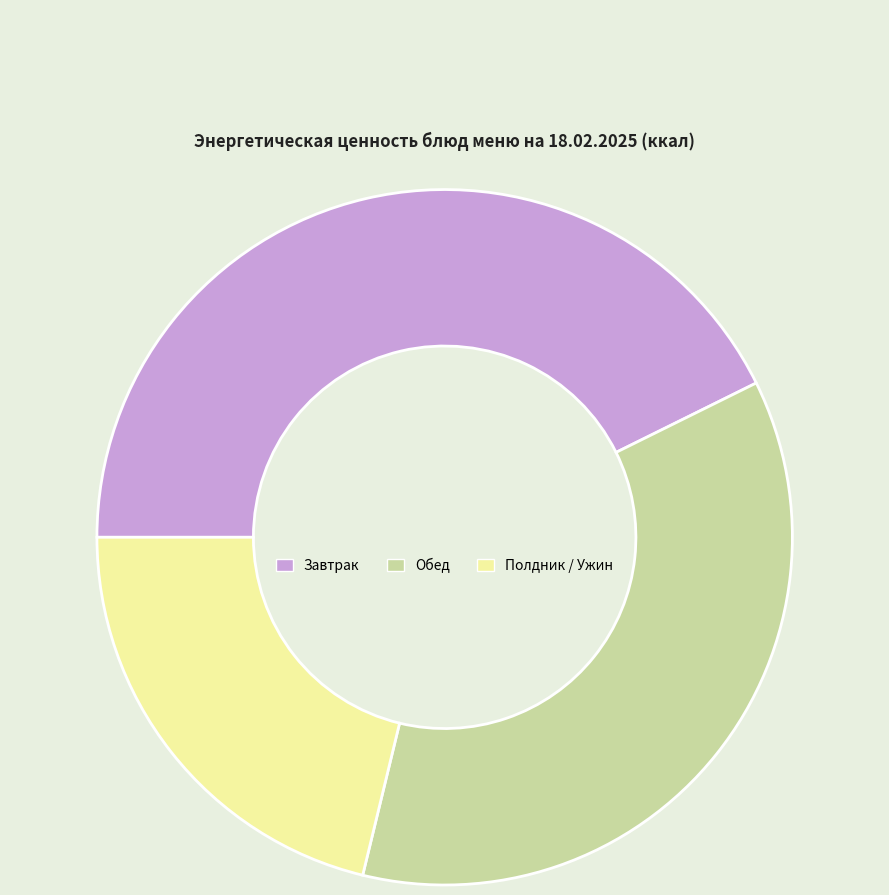

Which has a higher value, Обед or Завтрак?

Завтрак